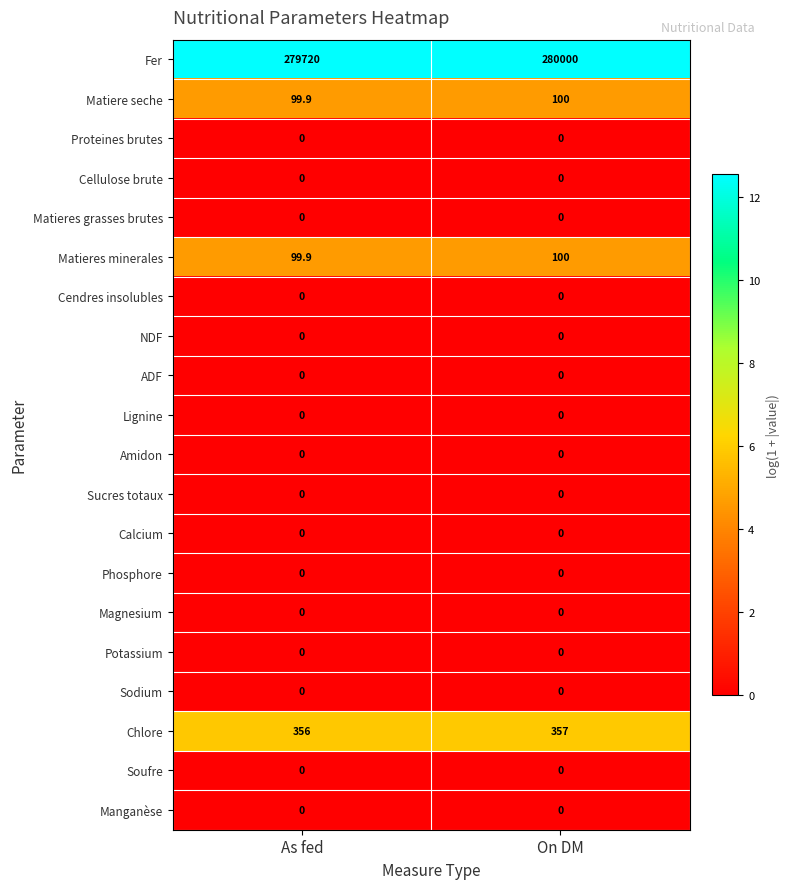

At how many categories does at least one series exceed 4?

2